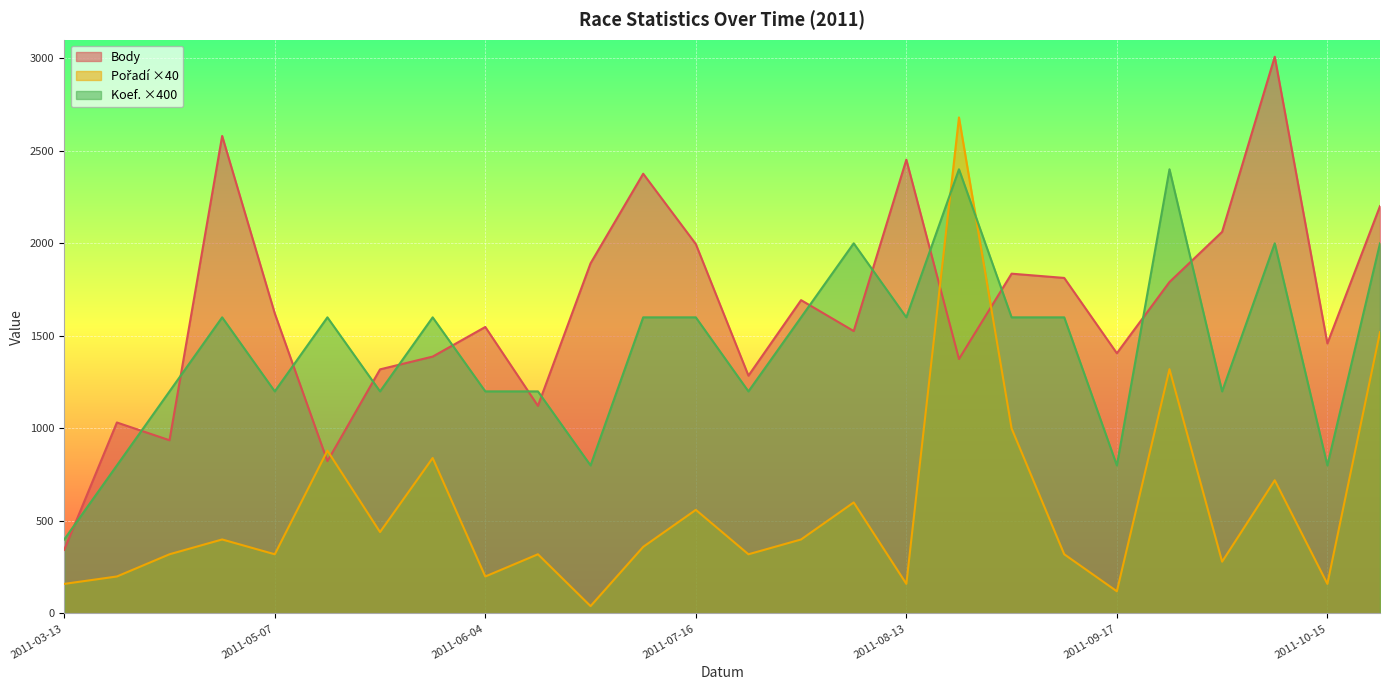

Which series ends up on top after the final intersection of Body and Koef.?

Body